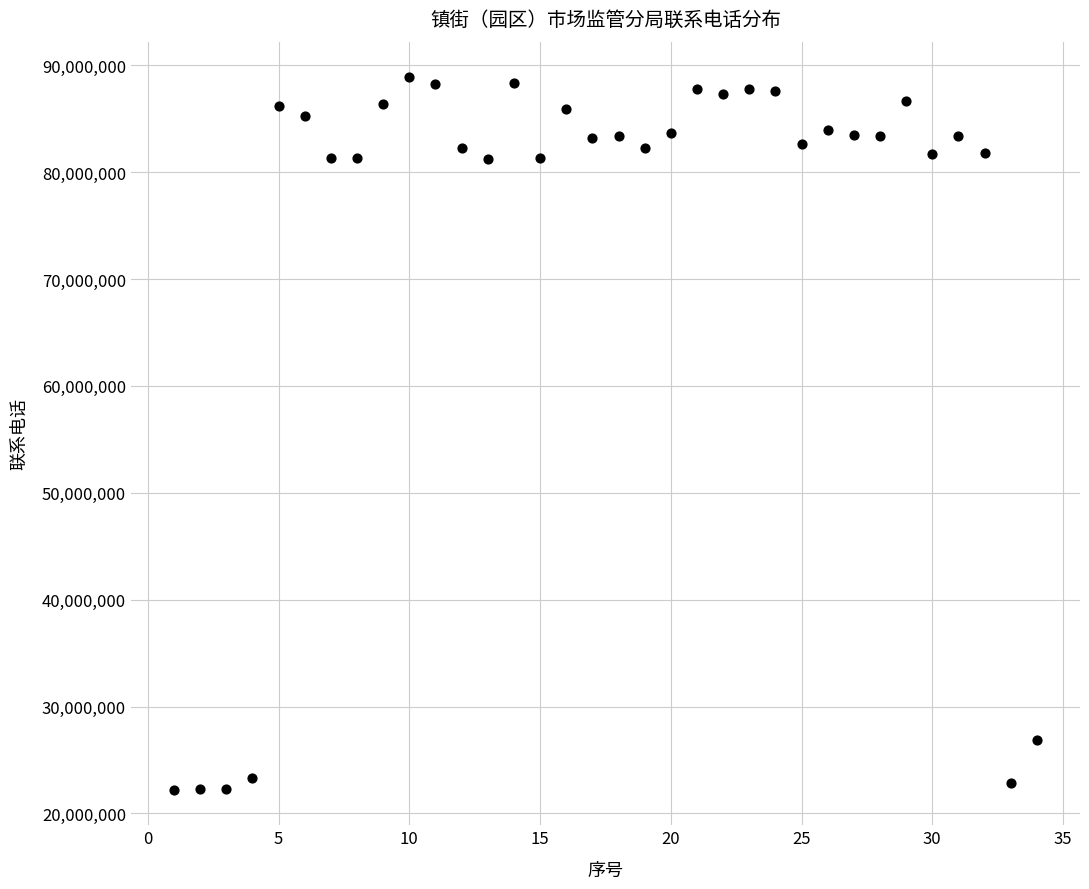

What is the range of X values (max minus min)?

33